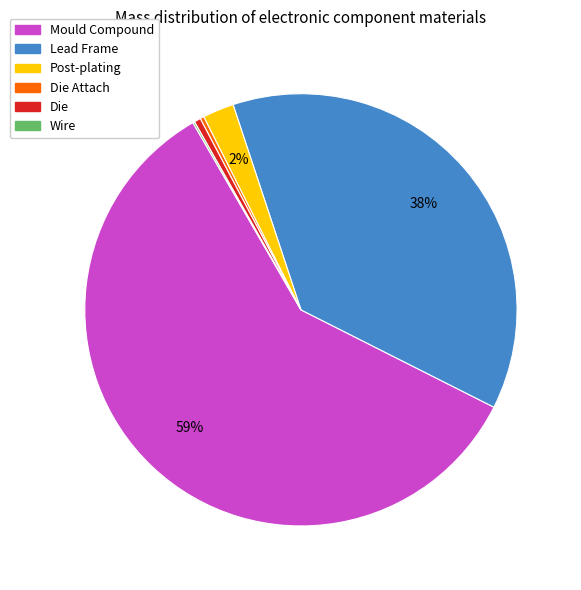

To the nearest percent, what is the average slice percentage?

17%